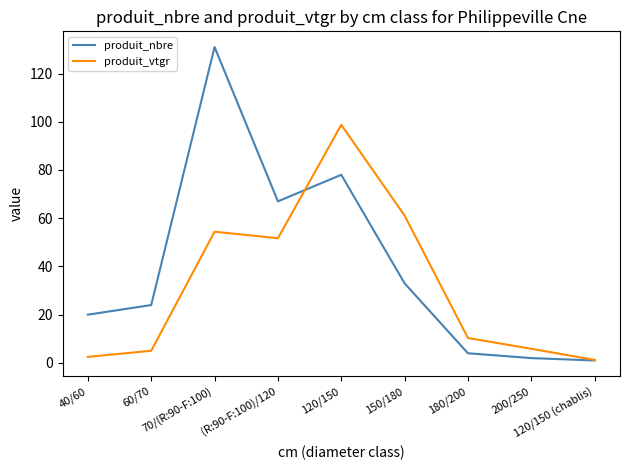

Count the number of categories in the chart.

9